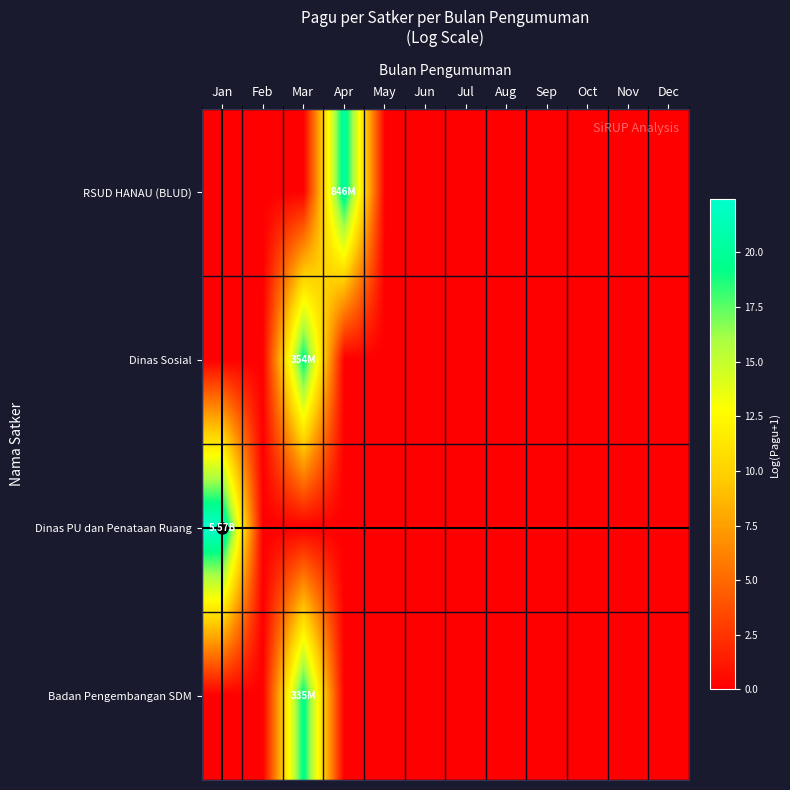

Reading left to right, what are all the values shown in this chart?

RSUD HANAU (BLUD): Jan=0.0	Feb=0.0	Mar=0.0	Apr=20.6	May=0.0	Jun=0.0	Jul=0.0	Aug=0.0	Sep=0.0	Oct=0.0	Nov=0.0	Dec=0.0
Dinas Sosial: Jan=0.0	Feb=0.0	Mar=19.7	Apr=0.0	May=0.0	Jun=0.0	Jul=0.0	Aug=0.0	Sep=0.0	Oct=0.0	Nov=0.0	Dec=0.0
Dinas PU dan Penataan Ruang: Jan=22.4	Feb=0.0	Mar=0.0	Apr=0.0	May=0.0	Jun=0.0	Jul=0.0	Aug=0.0	Sep=0.0	Oct=0.0	Nov=0.0	Dec=0.0
Badan Pengembangan SDM: Jan=0.0	Feb=0.0	Mar=19.6	Apr=0.0	May=0.0	Jun=0.0	Jul=0.0	Aug=0.0	Sep=0.0	Oct=0.0	Nov=0.0	Dec=0.0